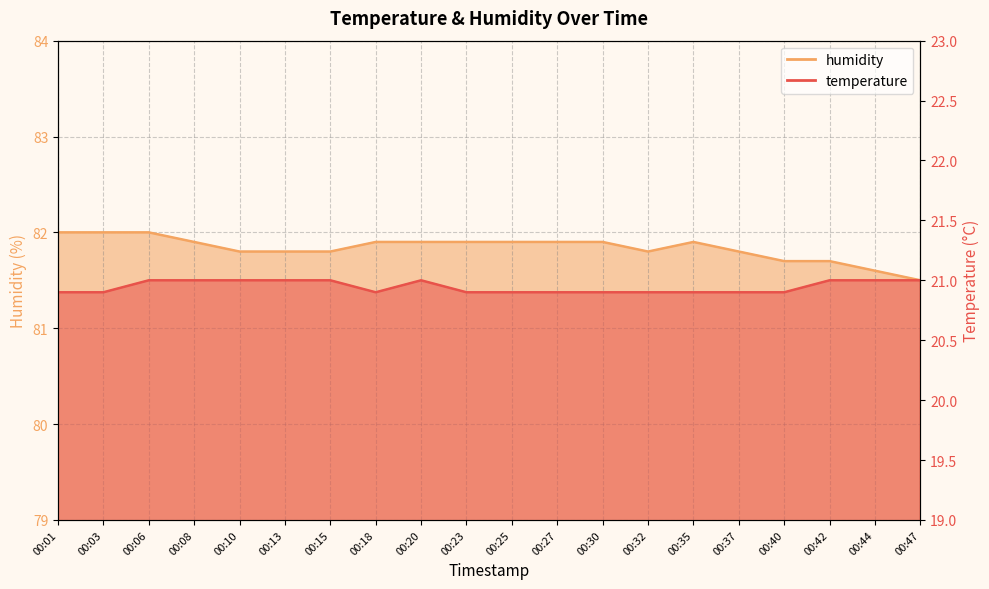

Which has a higher value, 00:15 or 00:42?

00:15